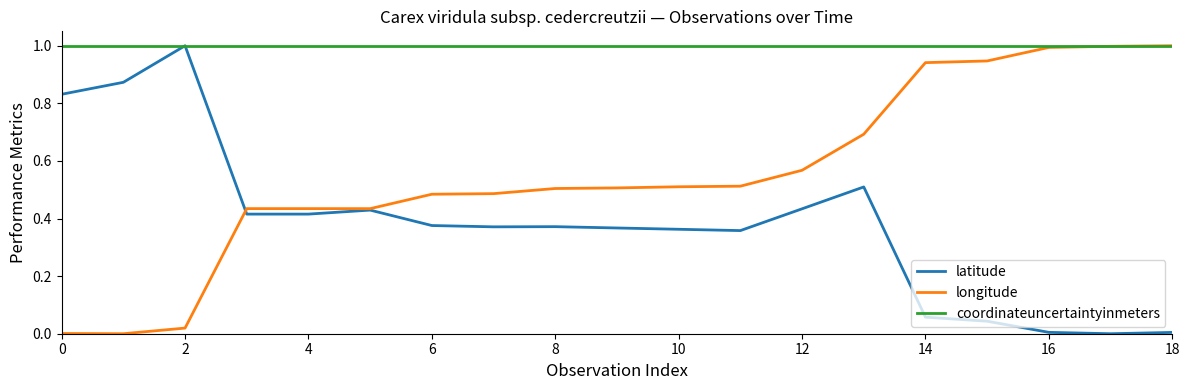

At how many categories does at least one series exceed 0?

19